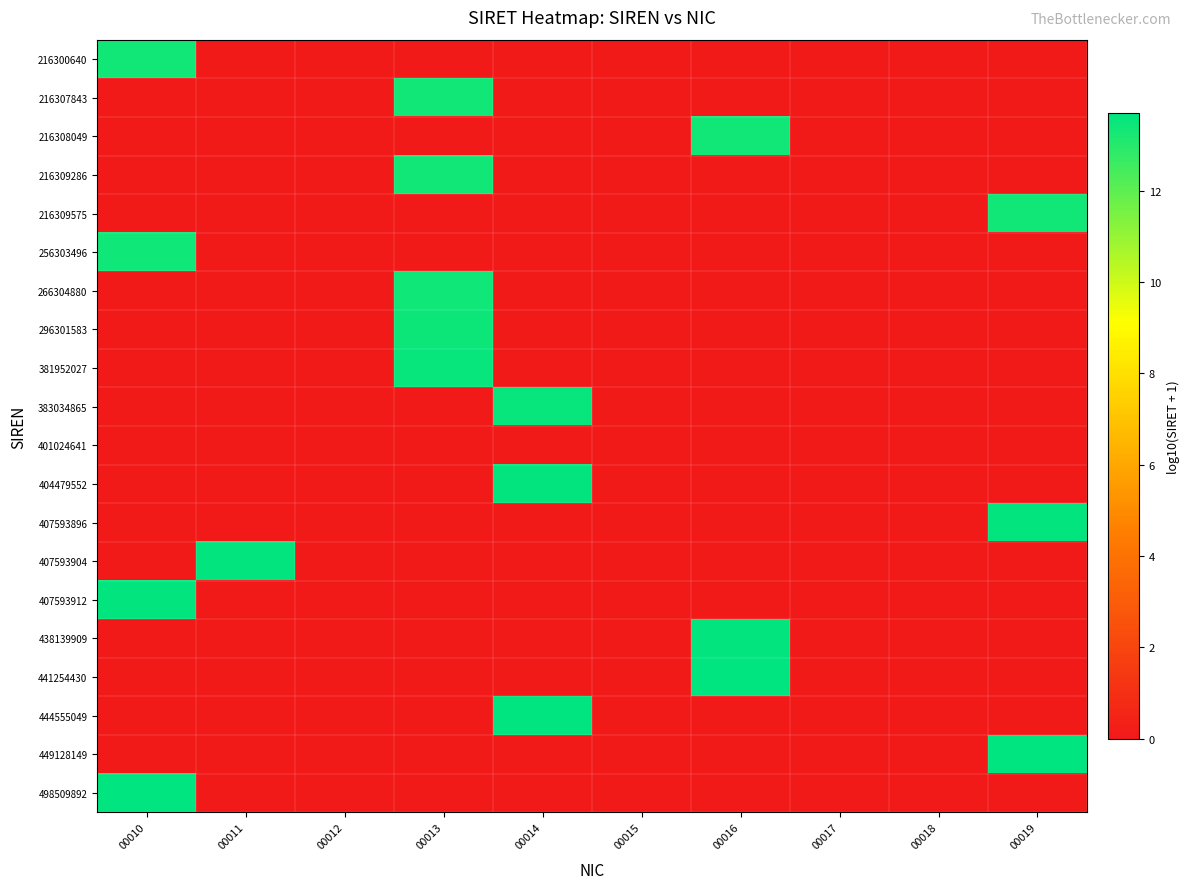

Count the number of data series in this chart.

20